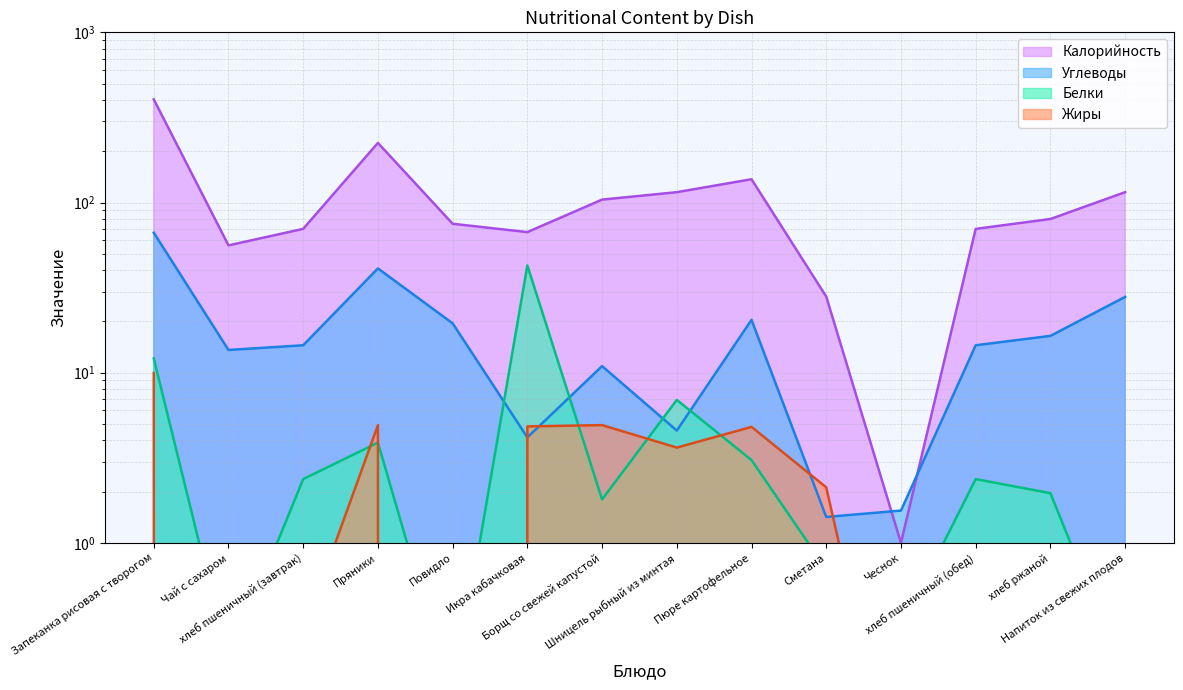

What is the sum of all Углеводы values?

256.9